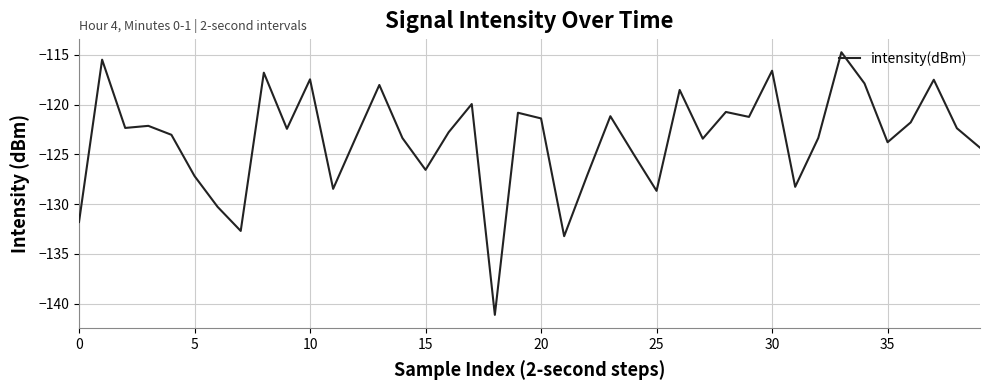

What is the greatest value displayed?

-114.7